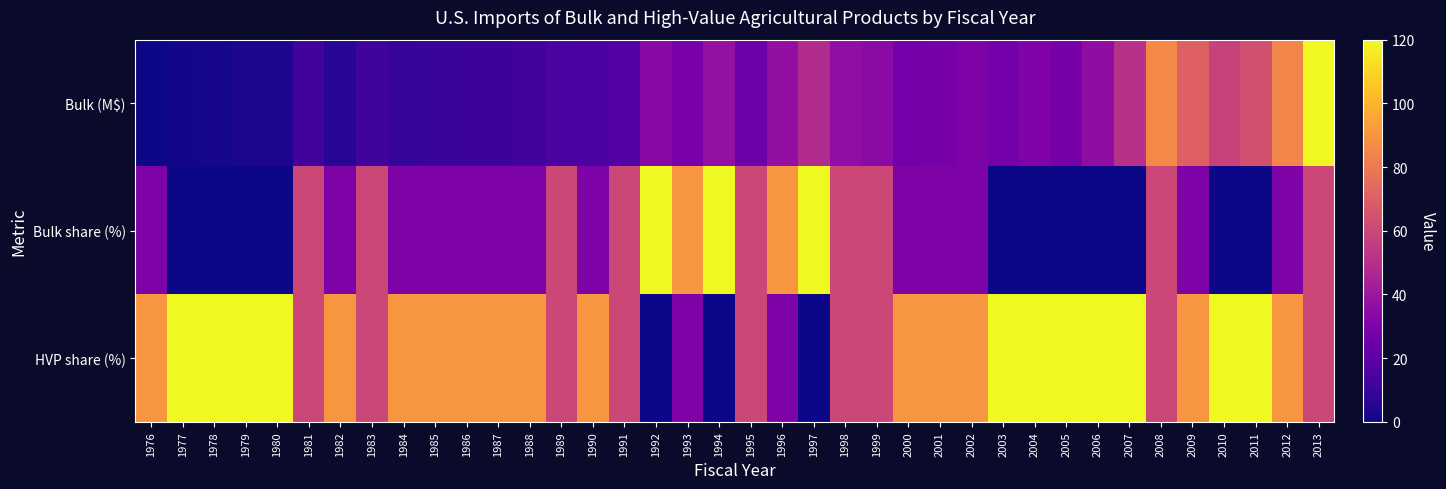

Reading right to left, what are all the values shown in this chart?

Bulk (M$): 2013=120.0	2012=84.7	2011=63.9	2010=58.3	2009=70.4	2008=86.2	2007=51.0	2006=35.9	2005=27.7	2004=30.7	2003=26.8	2002=30.1	2001=27.7	2000=27.0	1999=34.7	1998=36.2	1997=49.1	1996=36.8	1995=24.9	1994=37.2	1993=28.6	1992=34.0	1991=17.0	1990=15.0	1989=14.7	1988=12.3	1987=10.4	1986=10.4	1985=9.8	1984=8.9	1983=11.8	1982=5.7	1981=12.5	1980=3.1	1979=2.6	1978=1.5	1977=1.2	1976=0.0
Bulk share (%): 2013=60.0	2012=30.0	2011=0.0	2010=0.0	2009=30.0	2008=60.0	2007=0.0	2006=0.0	2005=0.0	2004=0.0	2003=0.0	2002=30.0	2001=30.0	2000=30.0	1999=60.0	1998=60.0	1997=120.0	1996=90.0	1995=60.0	1994=120.0	1993=90.0	1992=120.0	1991=60.0	1990=30.0	1989=60.0	1988=30.0	1987=30.0	1986=30.0	1985=30.0	1984=30.0	1983=60.0	1982=30.0	1981=60.0	1980=0.0	1979=0.0	1978=0.0	1977=0.0	1976=30.0
HVP share (%): 2013=60.0	2012=90.0	2011=120.0	2010=120.0	2009=90.0	2008=60.0	2007=120.0	2006=120.0	2005=120.0	2004=120.0	2003=120.0	2002=90.0	2001=90.0	2000=90.0	1999=60.0	1998=60.0	1997=0.0	1996=30.0	1995=60.0	1994=0.0	1993=30.0	1992=0.0	1991=60.0	1990=90.0	1989=60.0	1988=90.0	1987=90.0	1986=90.0	1985=90.0	1984=90.0	1983=60.0	1982=90.0	1981=60.0	1980=120.0	1979=120.0	1978=120.0	1977=120.0	1976=90.0